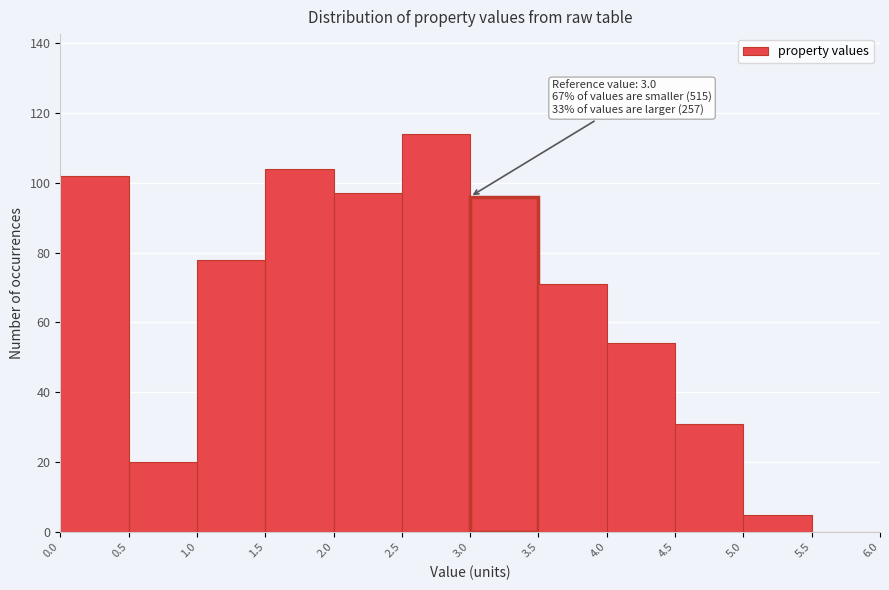

Over which range of the x-axis is the bar tallest?

2.5 to 3.0